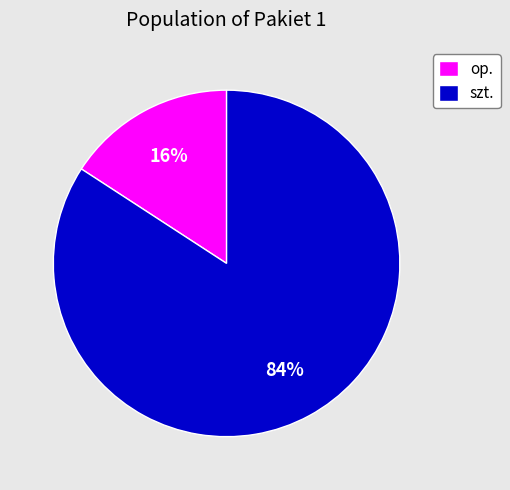

What is the smallest slice in the pie chart?

op.